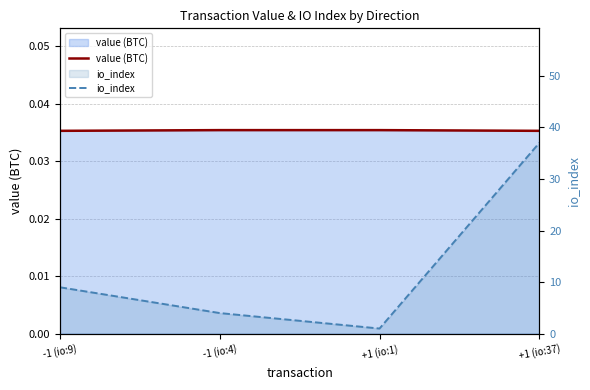

List the labels in order of io_index value, largest first.

+1 (io:37), -1 (io:9), -1 (io:4), +1 (io:1)